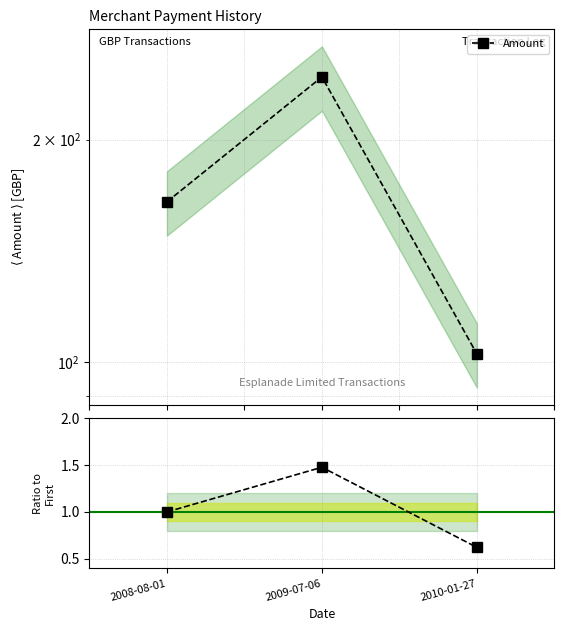

Which label corresponds to the smallest value in the chart?

2010-01-27